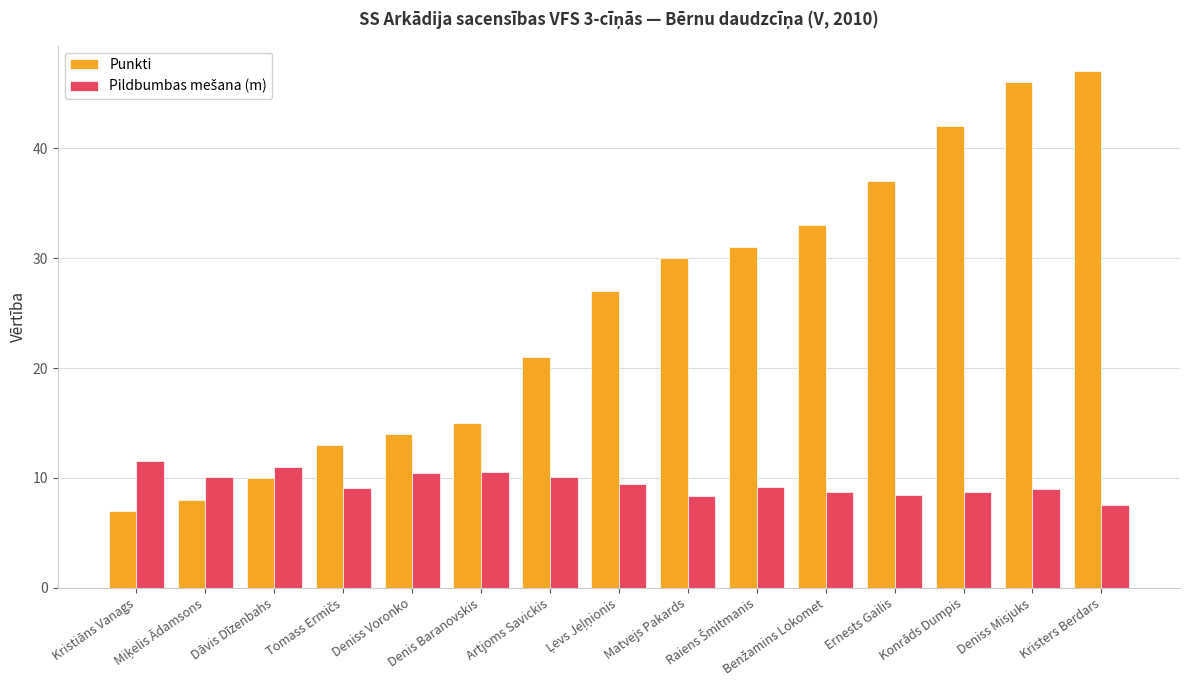

What is the difference between the maximum and minimum values in the Punkti series?

40.0